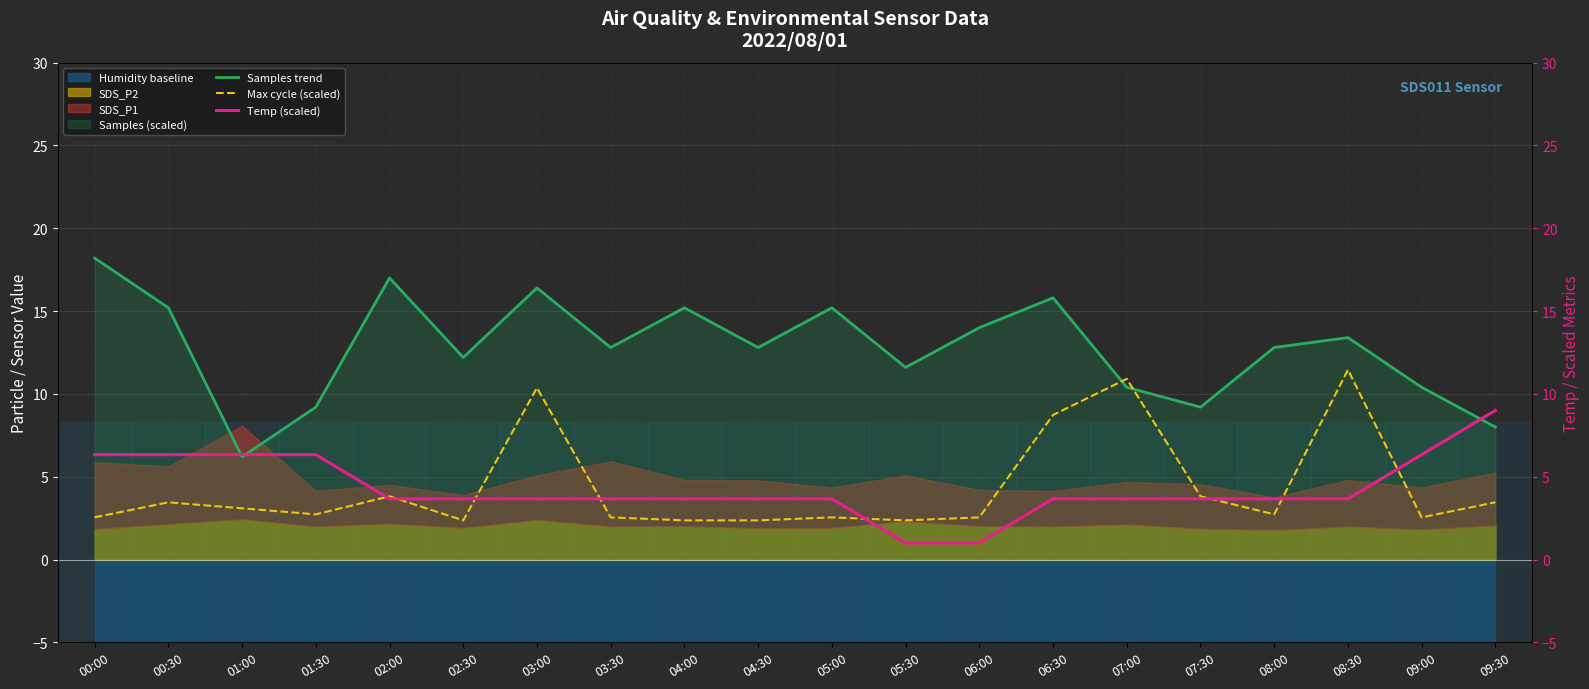

Which series has the largest range (max minus min)?

Samples trend